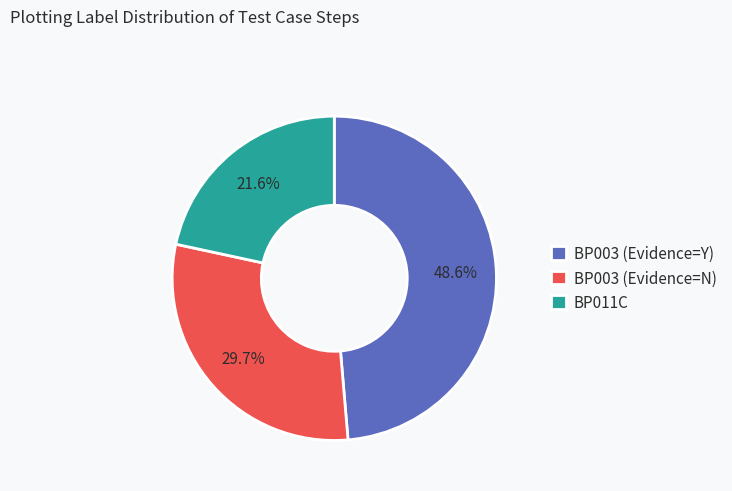

Which category has the biggest portion of the pie?

BP003 (Evidence=Y)